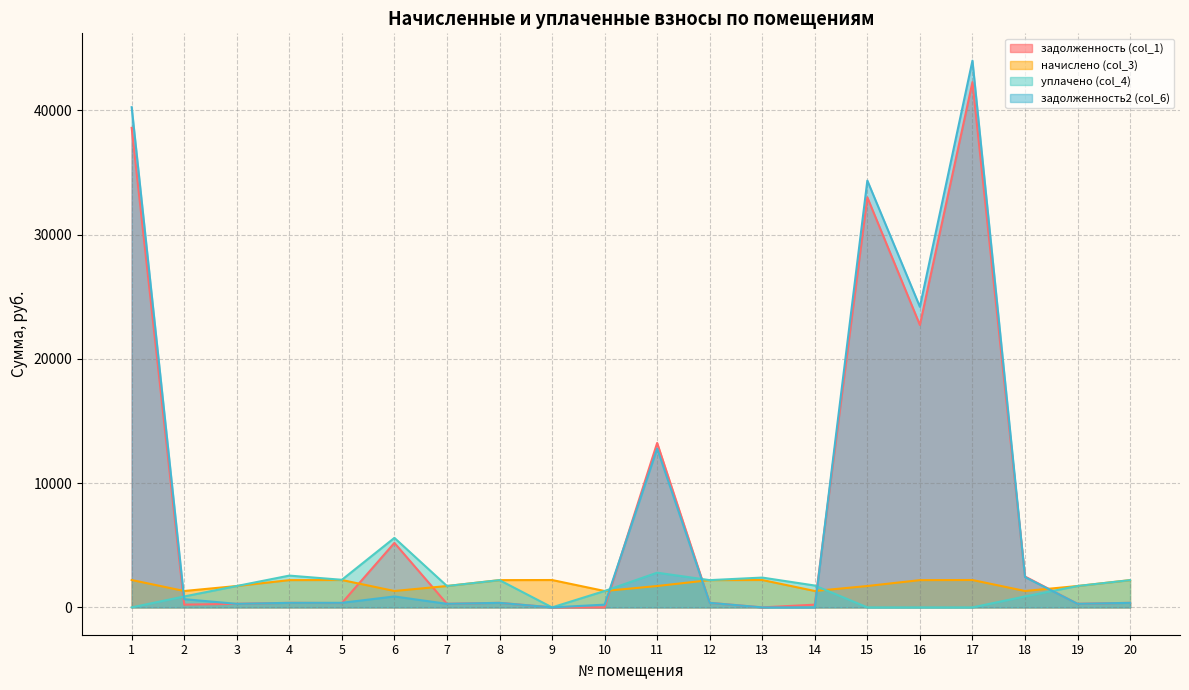

Reading right to left, extract all data points from this chart.

задолженность (col_1): 20=365.7	19=286.7	18=2485.7	17=42279.4	16=22732.4	15=33006.0	14=219.7	13=0.0	12=365.7	11=13235.6	10=0.0	9=0.0	8=365.7	7=286.7	6=5191.5	5=349.4	4=366.2	3=286.7	2=220.4	1=38602.1
начислено (col_3): 20=2194.2	19=1720.4	18=1319.7	17=2203.7	16=2194.2	15=1720.4	14=1319.7	13=2203.7	12=2194.2	11=1720.4	10=1319.7	9=2203.7	8=2194.2	7=1720.4	6=1319.7	5=2203.7	4=2194.2	3=1720.4	2=1319.7	1=2203.7
уплачено (col_4): 20=2194.2	19=1720.4	18=879.8	17=0.0	16=0.0	15=0.0	14=1759.0	13=2400.0	12=2194.2	11=2792.8	10=1319.6	9=0.0	8=2194.2	7=1720.4	6=5595.8	5=2221.0	4=2558.8	3=1721.2	2=879.6	1=0.0
задолженность2 (col_6): 20=365.7	19=286.7	18=2440.3	17=44008.9	16=24195.0	15=34356.1	14=0.0	13=0.0	12=365.7	11=12788.0	10=219.9	9=0.0	8=365.7	7=286.7	6=879.1	5=367.3	4=365.4	3=285.9	2=660.8	1=40265.4